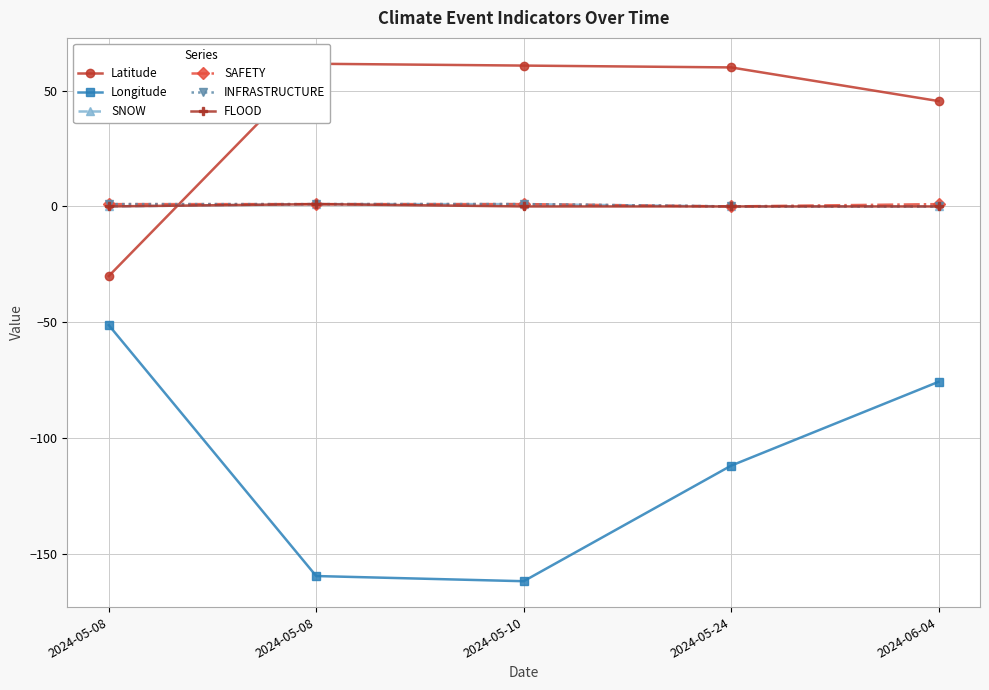

True or false: Latitude has more than 1 points higher than both neighbors.

False